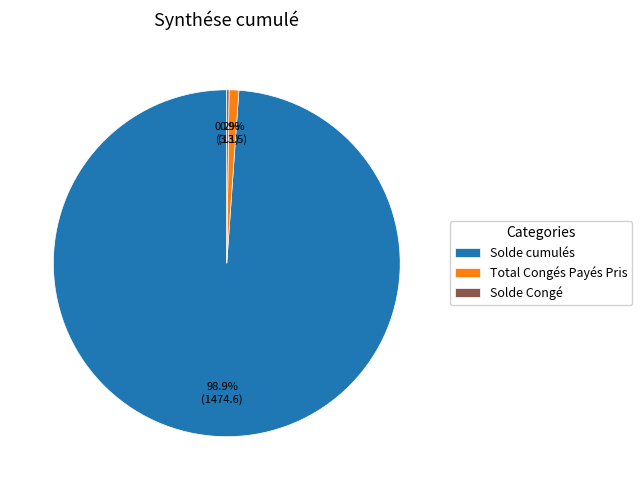

How much of the chart is everything except Total Congés Payés Pris?

99.1%